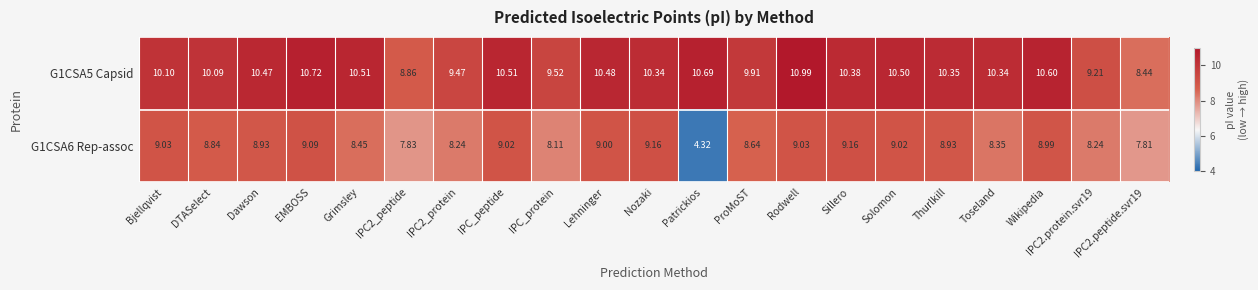

Between IPC2_protein and Sillero, which series saw the biggest shift?

G1CSA6 Rep-assoc